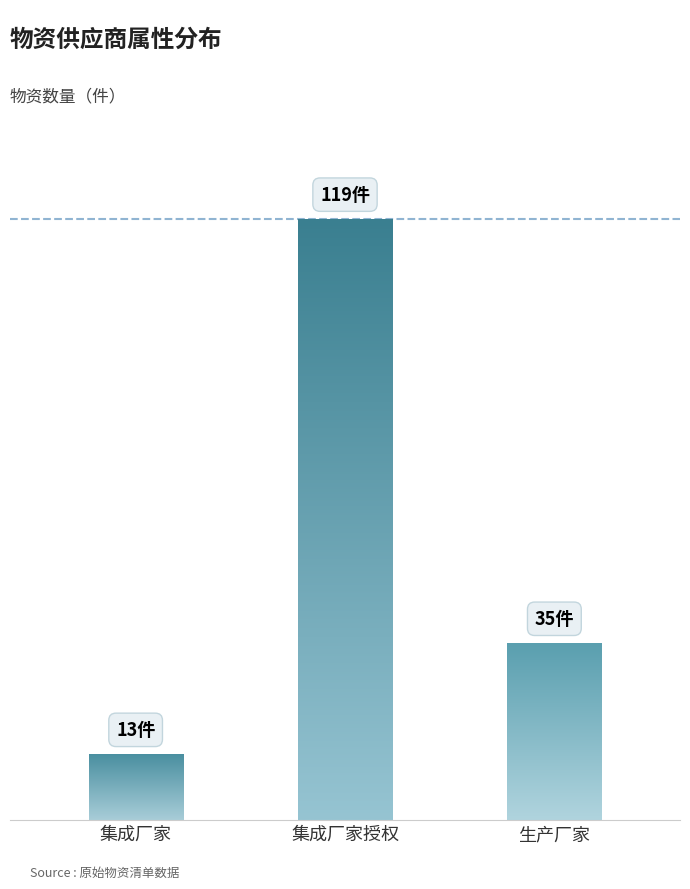

What is the value of the 2nd bar from the left?

119